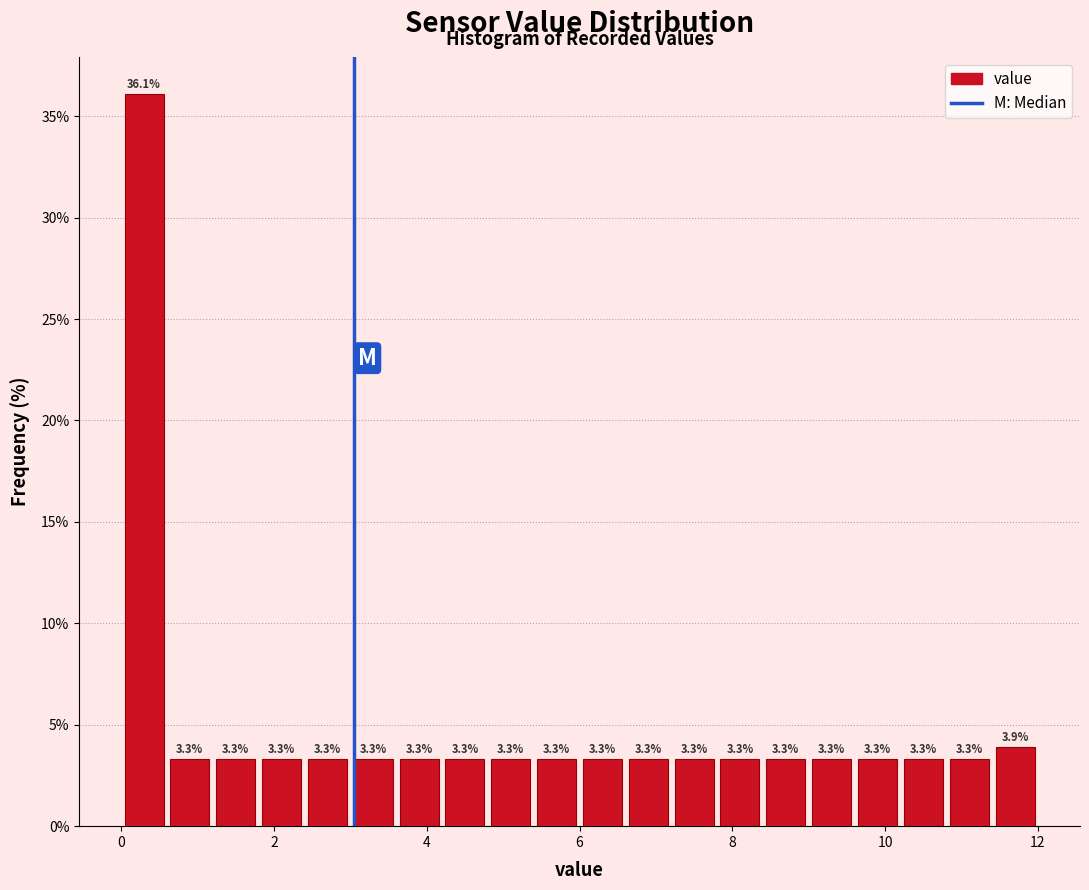

Around what value on the x-axis is the tallest bar? Give the approximate position of its centre, as read against the axis.

0.4